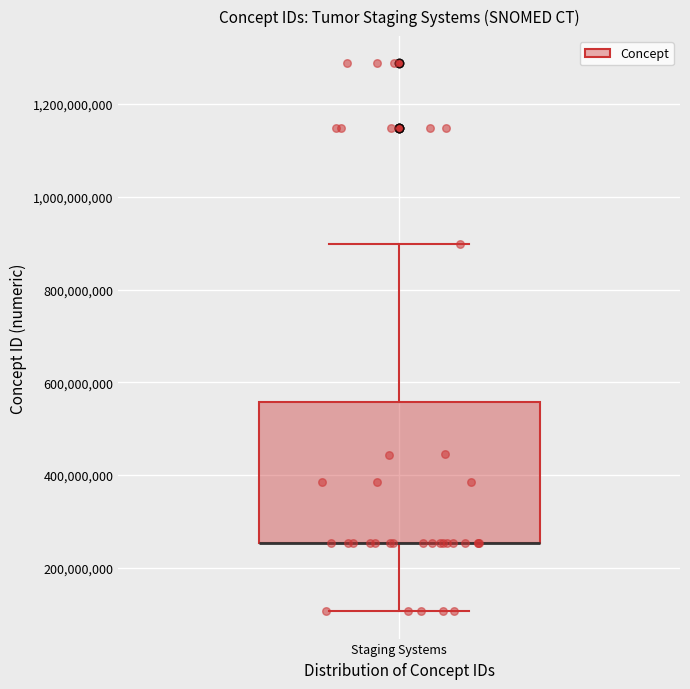

Read this box plot against the y-axis: the position of the median line, the range covered by the box, and the ends of both whiskers. The values are not printed on the chart, so give them approximately, as read against the axis.

median 260000000 (drawn on the box's lower edge), box 260000000 to 560000000, whiskers 100000000 to 900000000